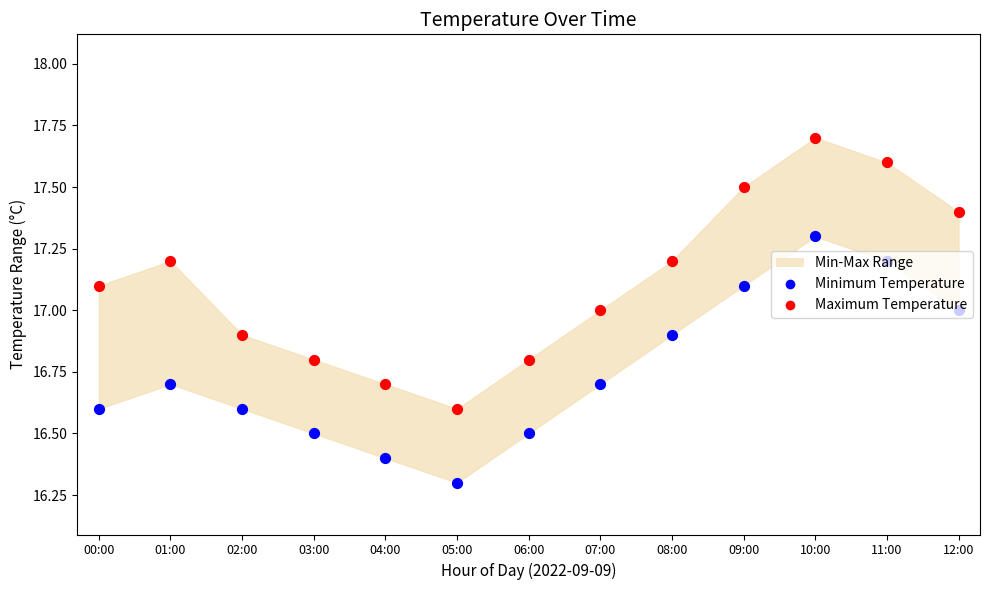

Which series has the largest Y range (max minus min)?

Maximum Temperature